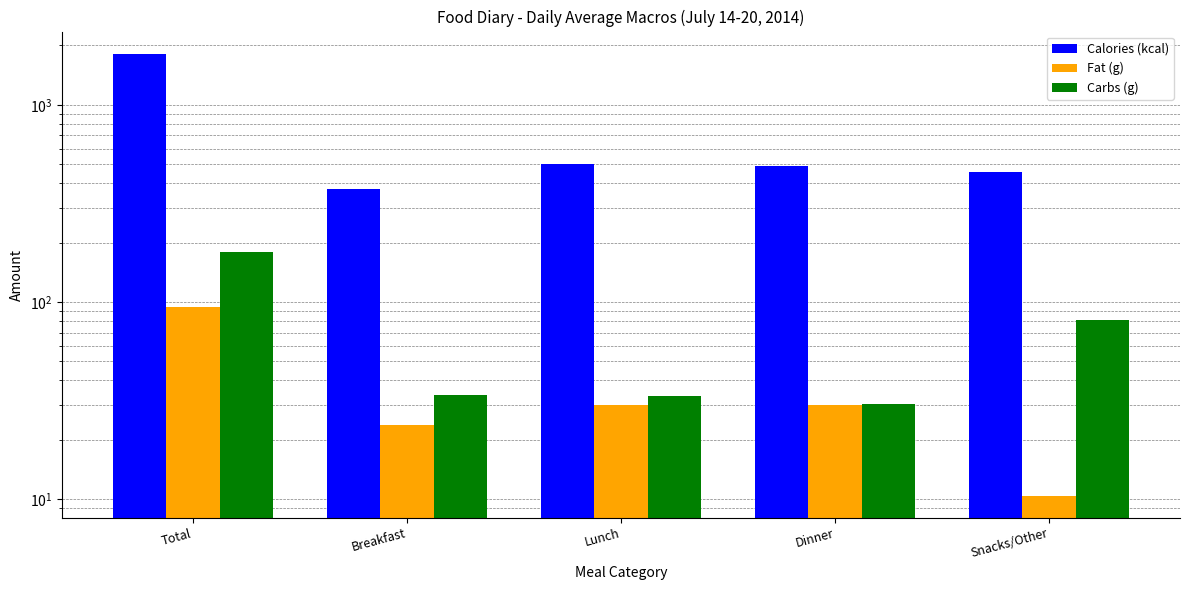

Which label corresponds to the largest value in the chart?

Total